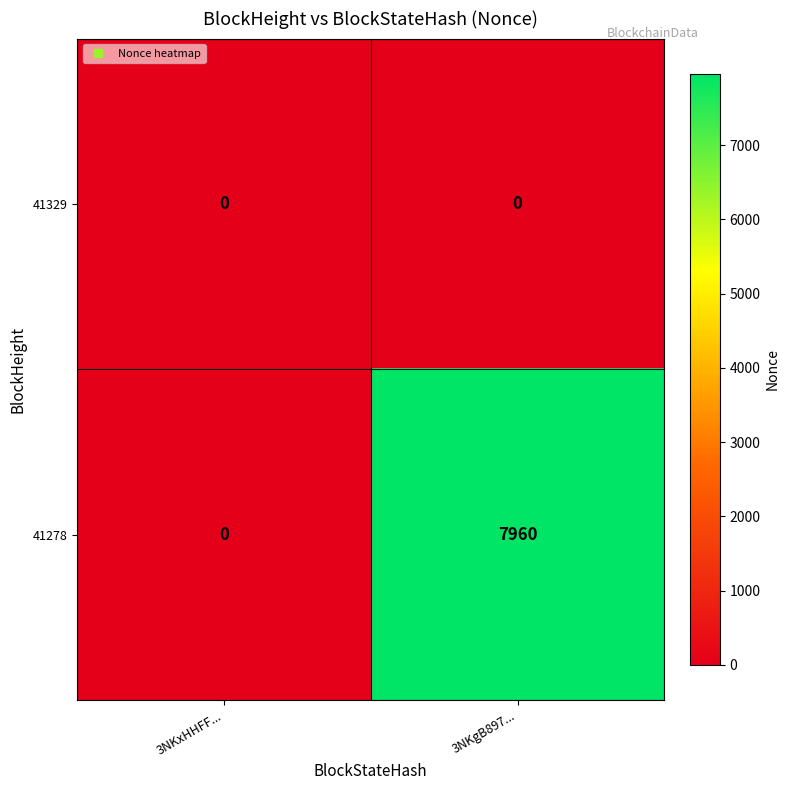

Which series has the largest range (max minus min)?

41278